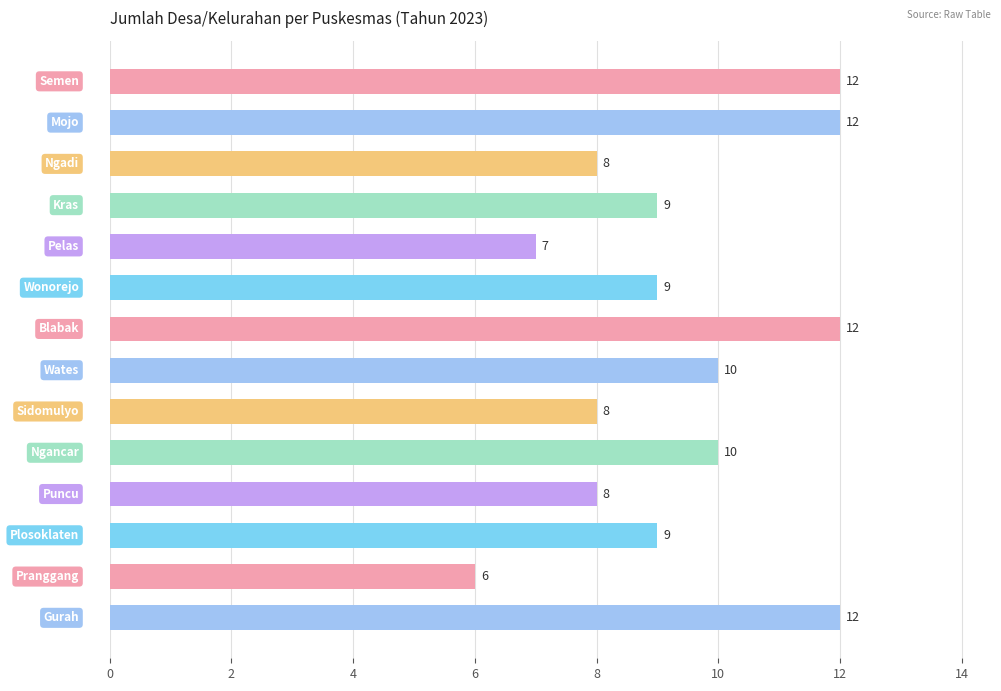

Reading bottom to top, what are all the values shown in this chart?

12	6	9	8	10	8	10	12	9	7	9	8	12	12